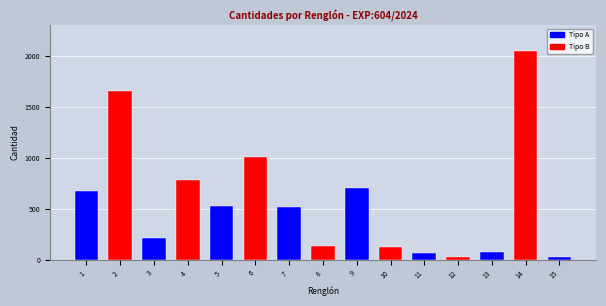

Approximately how many times larger is the value at 13 compared to 5?

0.1